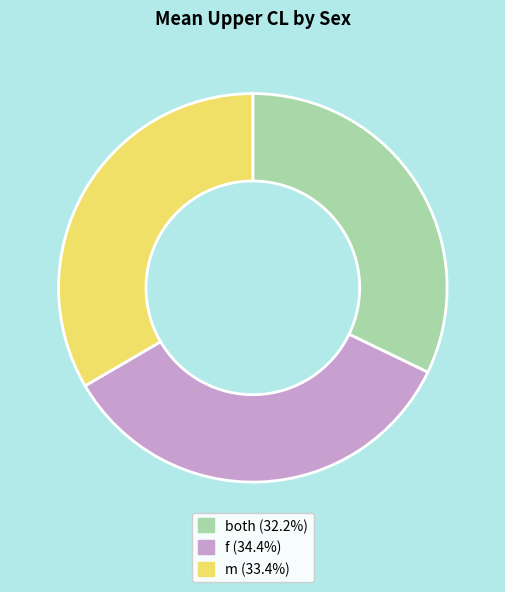

Which slice is the smallest?

both